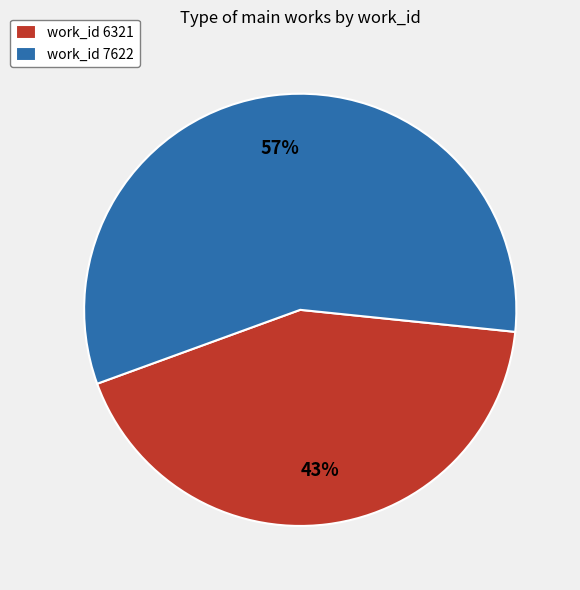

Combined, do work_id 7622 and work_id 6321 account for over 50%?

Yes